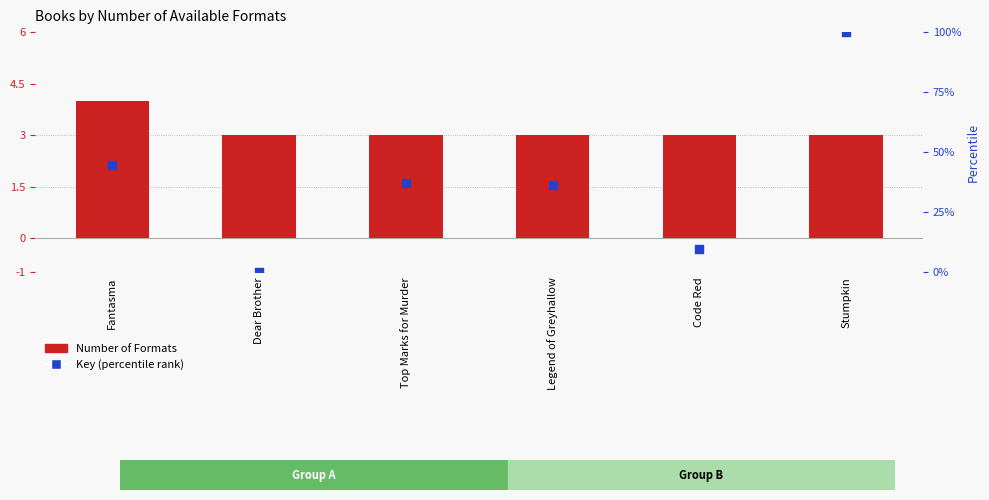

Which series has the widest spread of Y values?

Key (percentile rank)